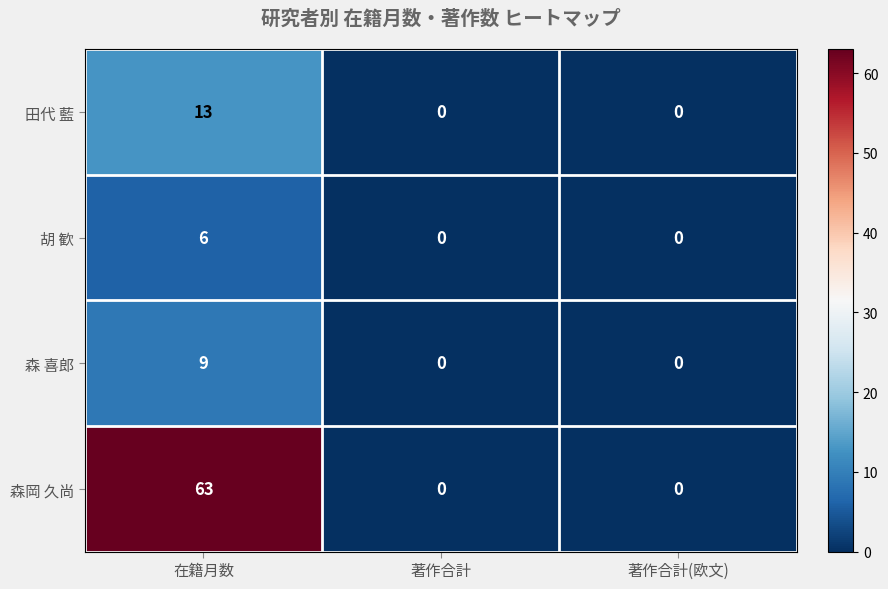

Rank the series by their maximum value, from lowest to highest.

胡 歓, 森 喜郎, 田代 藍, 森岡 久尚